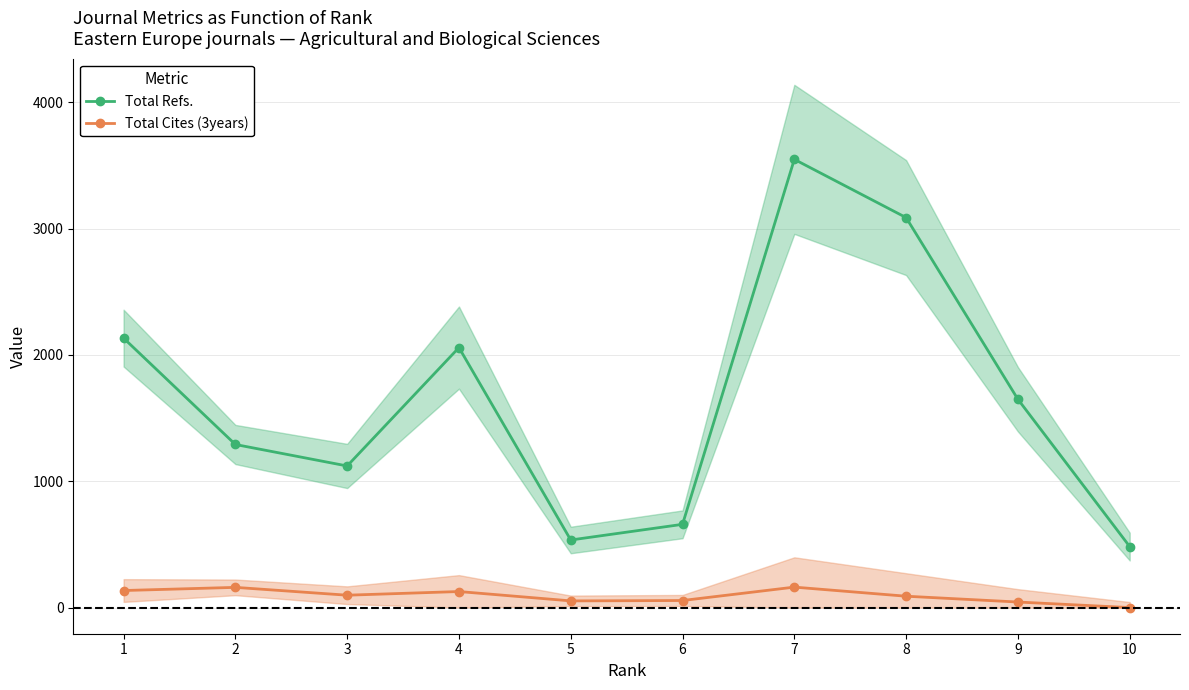

How many values in Total Cites (3years) are above zero?

9